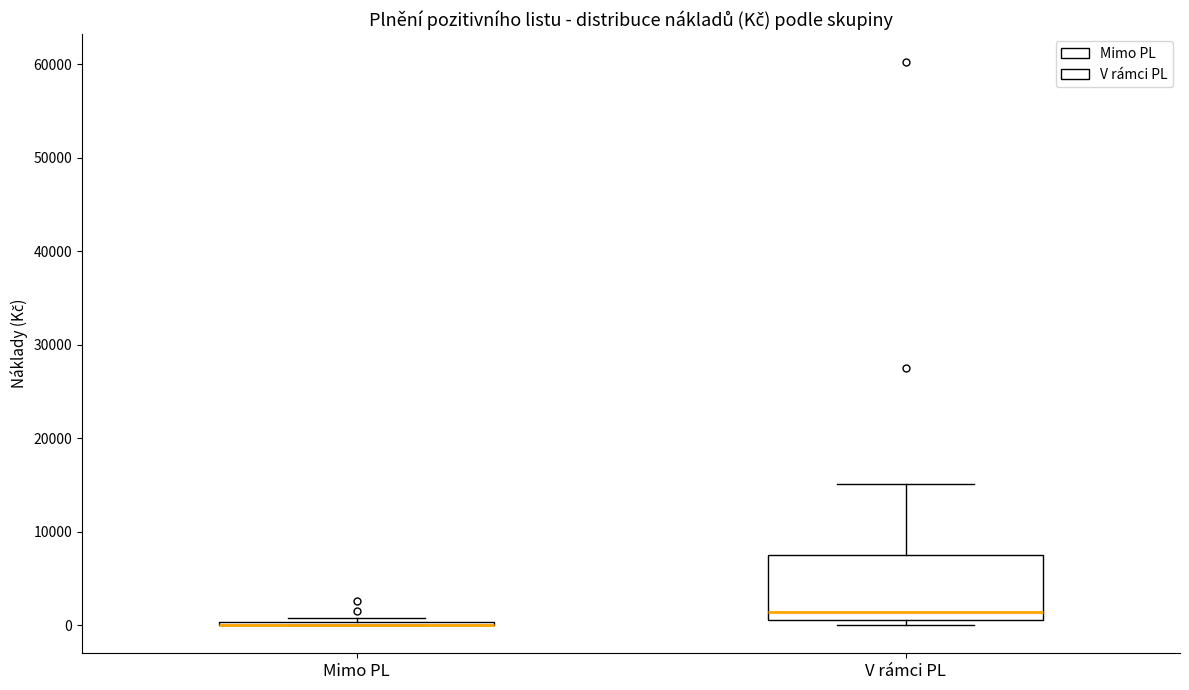

Reading left to right, read every box against the y-axis: the position of its median line, the range the box covers, and the ends of its whiskers. The values are not printed on the chart, so give them approximately, as read against the axis.

Mimo PL: box collapsed to a line at 0, whiskers 0 to 1000
V rámci PL: median 1000 (just above the box's lower edge), box 1000 to 8000, whiskers 0 to 15000